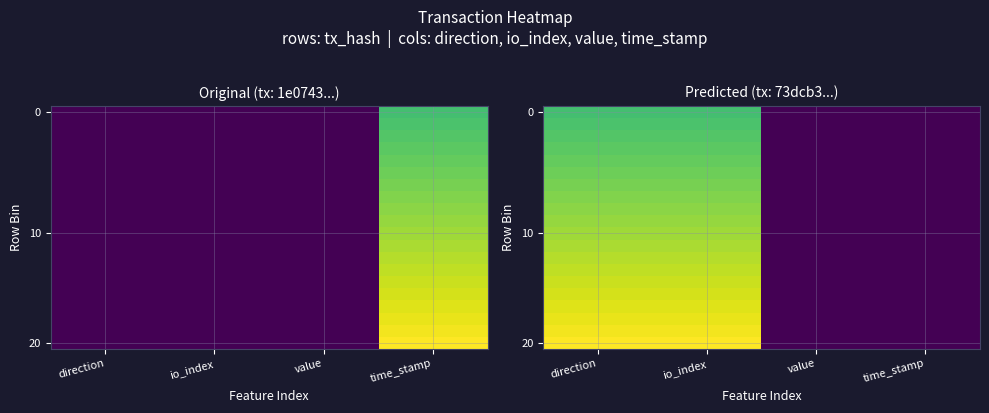

What is the total value across all series at direction?

17.0